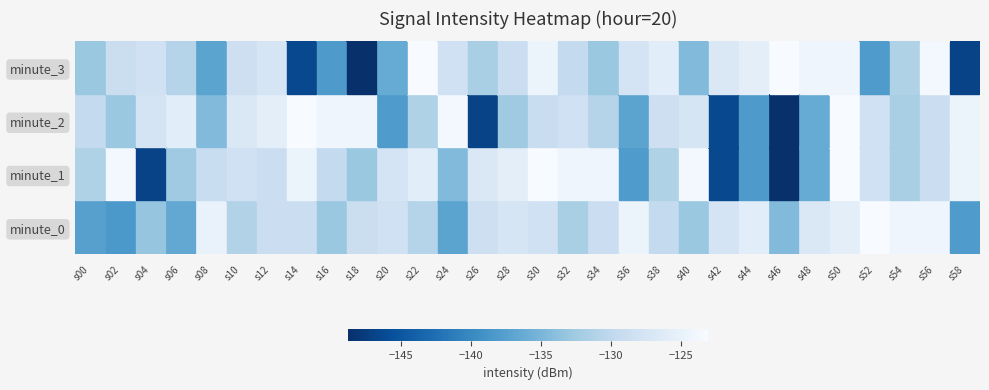

At which category is the sum across all series the highest?

s50